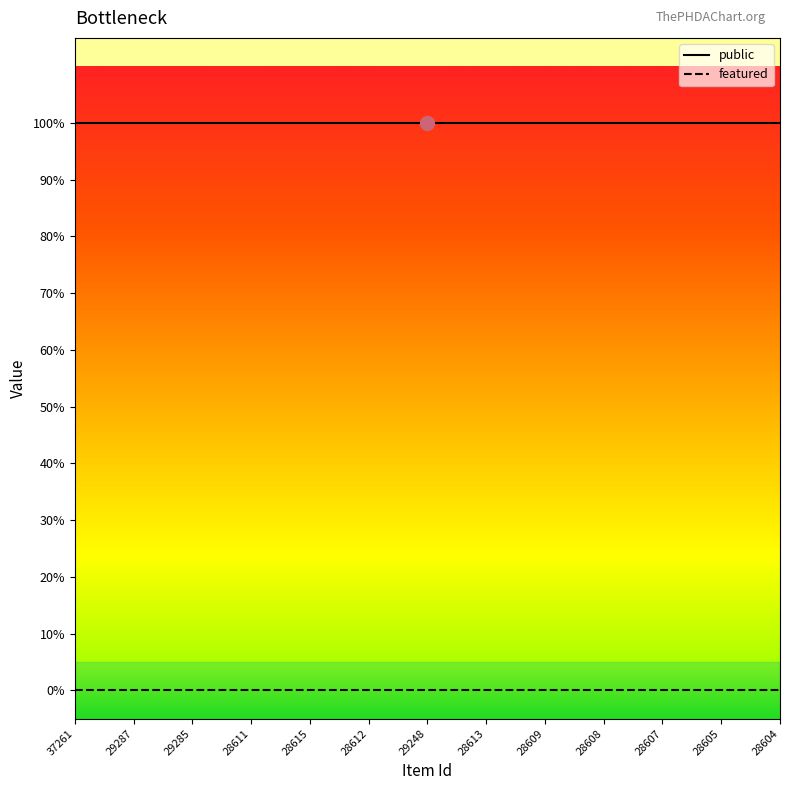

True or false: public and featured cross at least once.

False